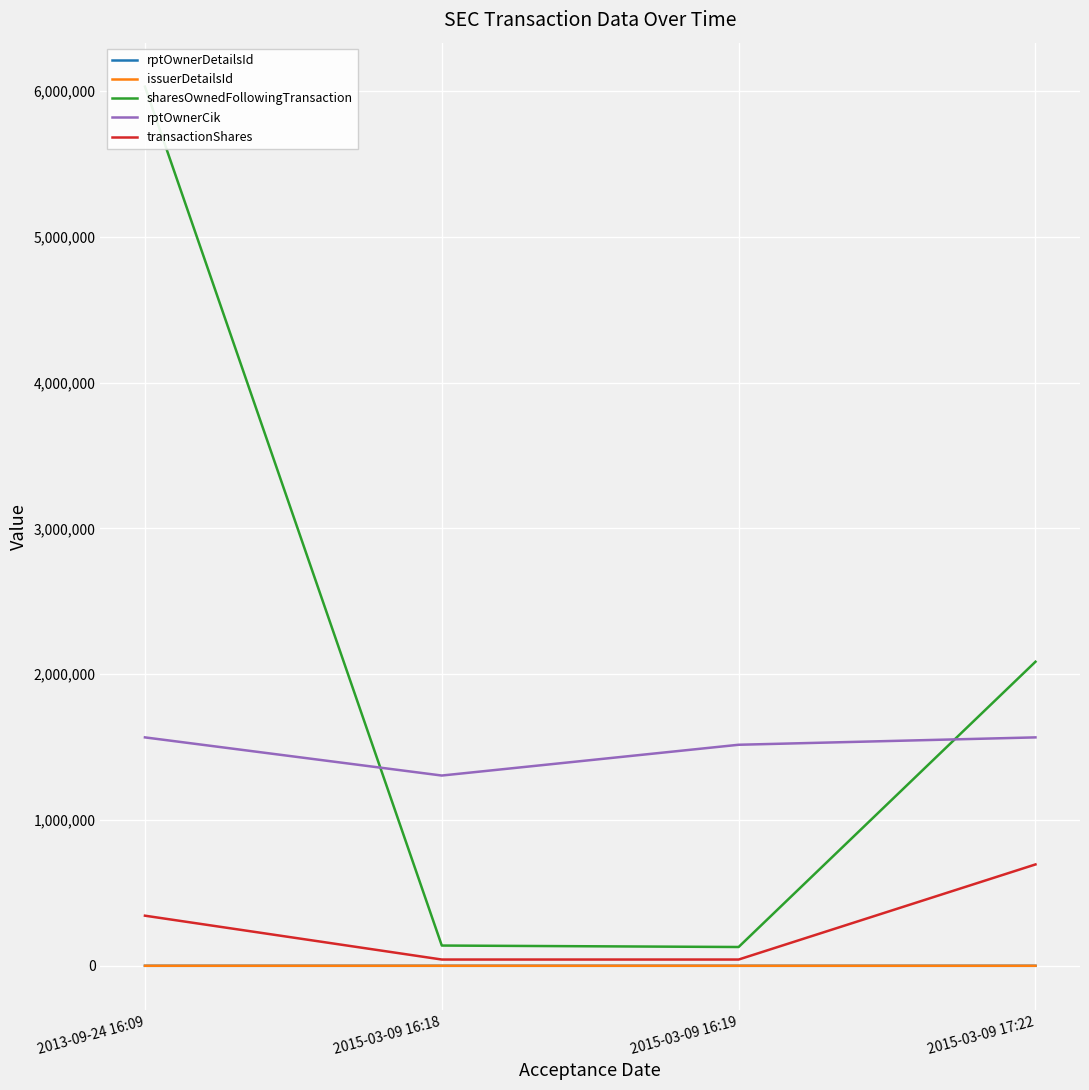

True or false: transactionShares and rptOwnerDetailsId cross at least once.

False